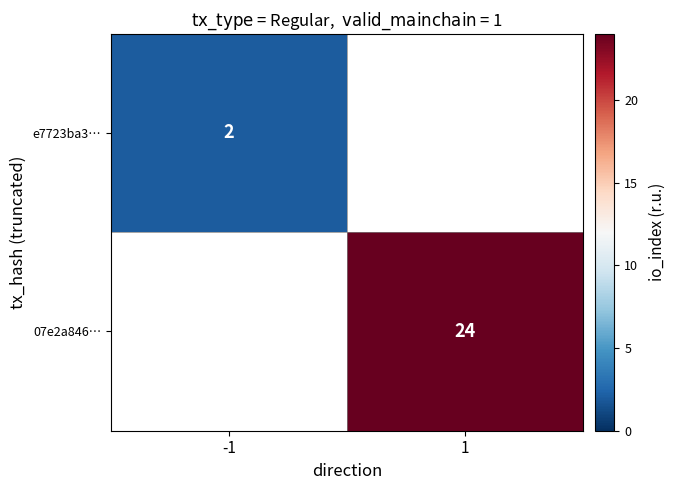

The 07e2a846… series shows 24 at 1. True or false?

True